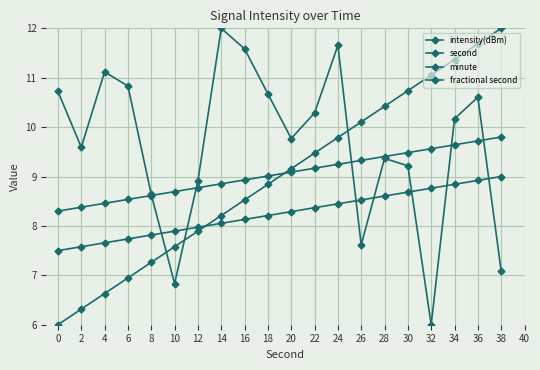

Is this an area chart (filled region under the line)?

No